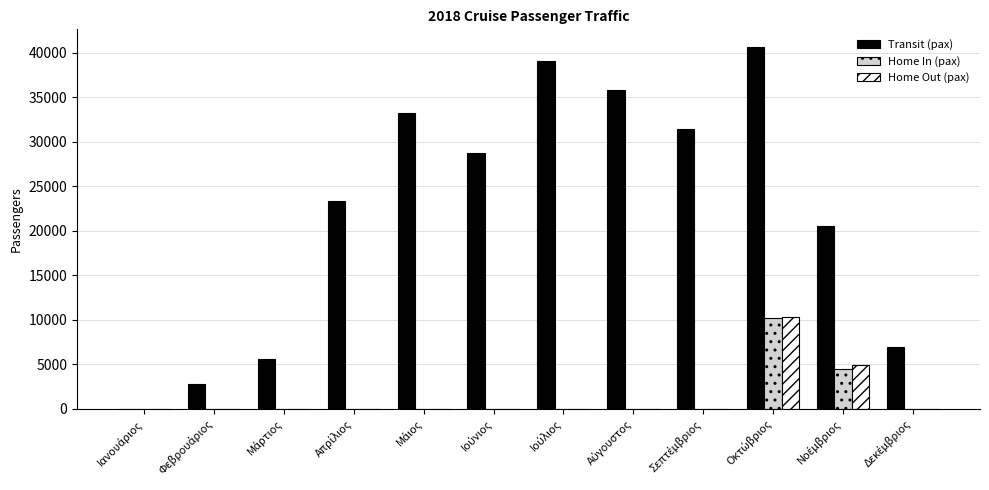

What is the sum of all Transit (pax) values?

268088